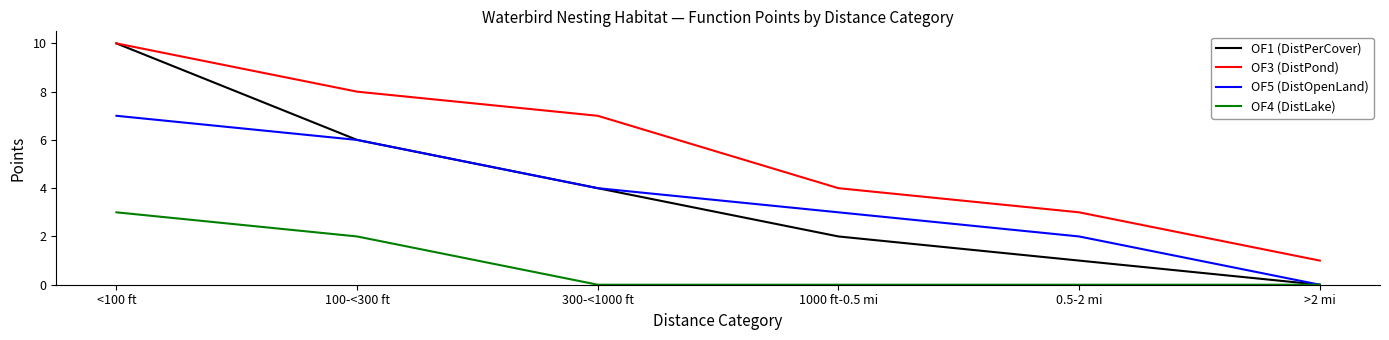

True or false: OF4 (DistLake) and OF3 (DistPond) intersect in this chart.

False